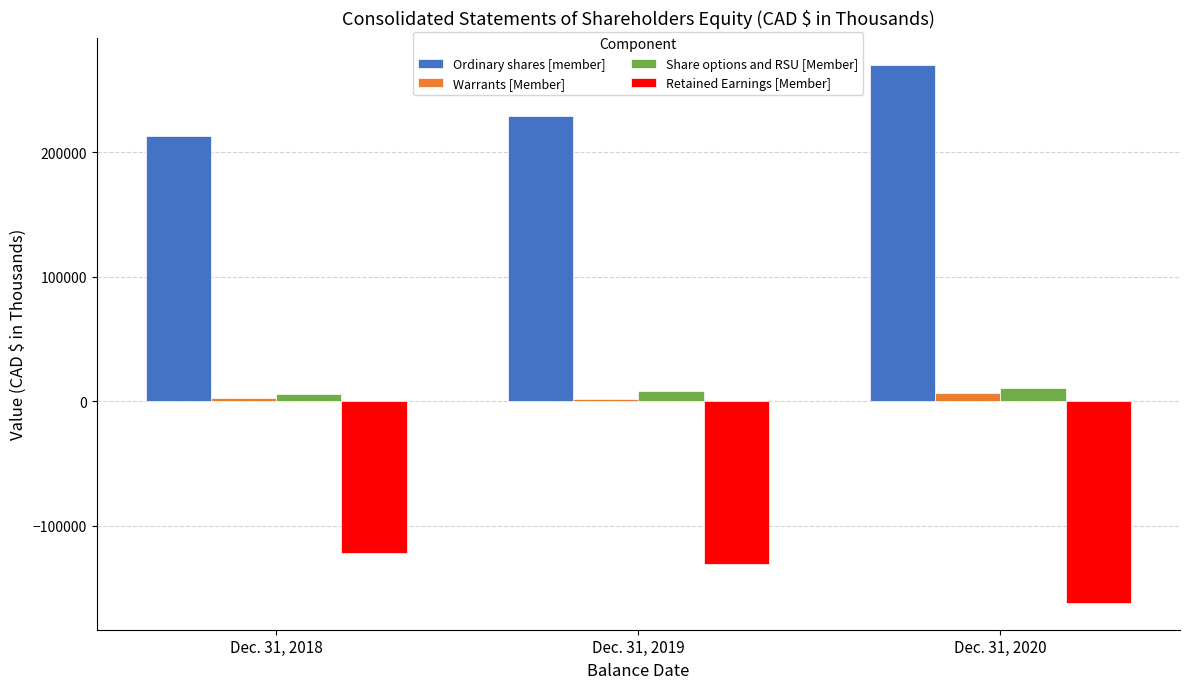

The value of Warrants [Member] at Dec. 31, 2018 is 2494. True or false?

True